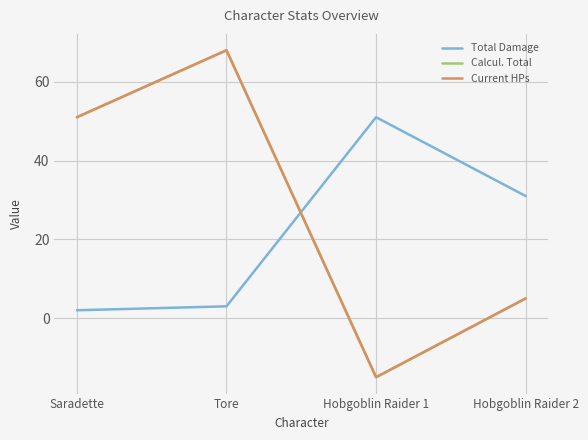

Does the chart display data point markers on the line(s)?

No